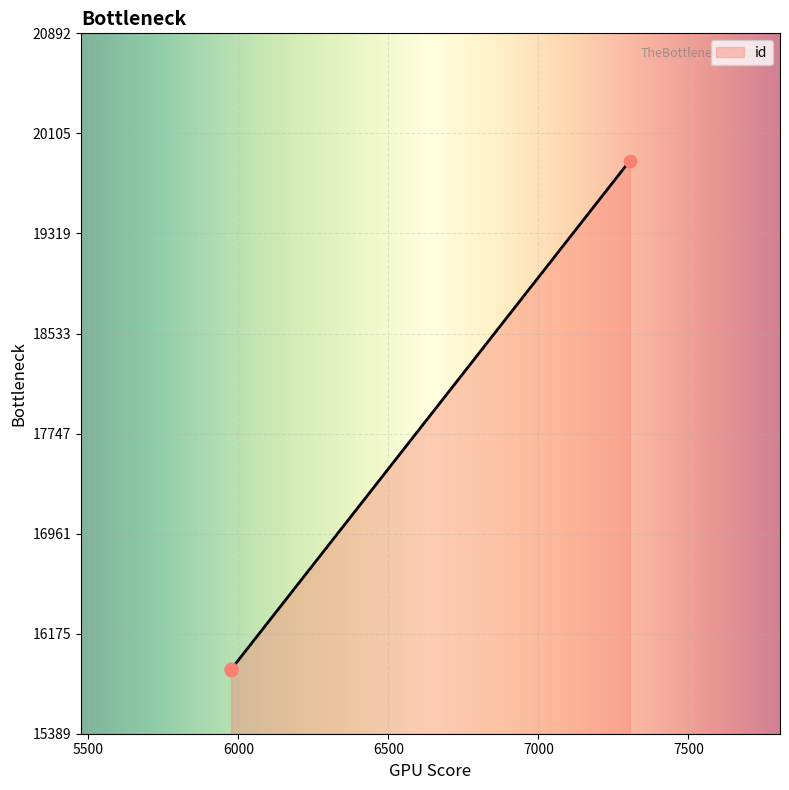

What is the change in value from 5976 to 5976?

+8